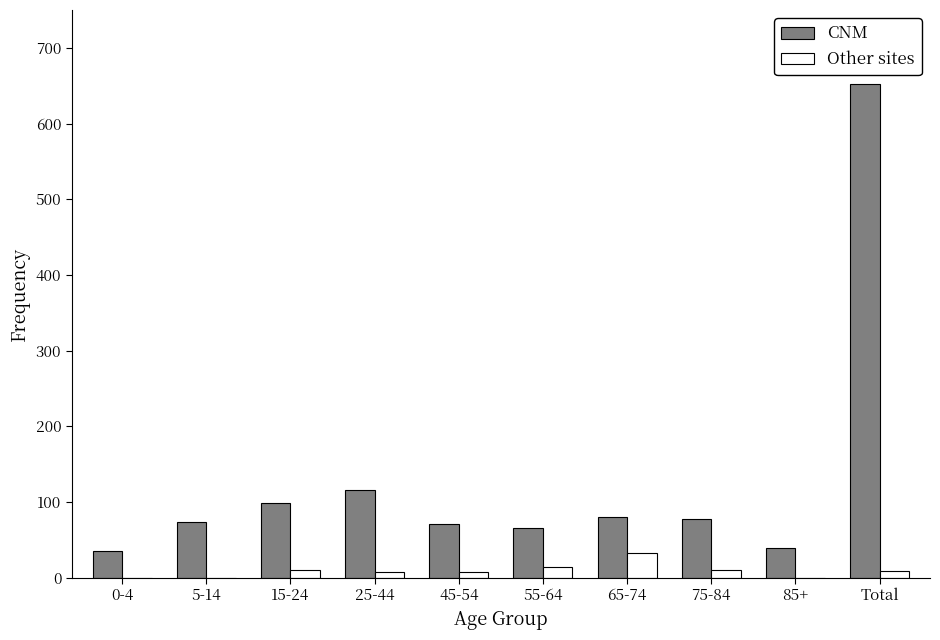

Which category has the highest value in the CNM series?

Total